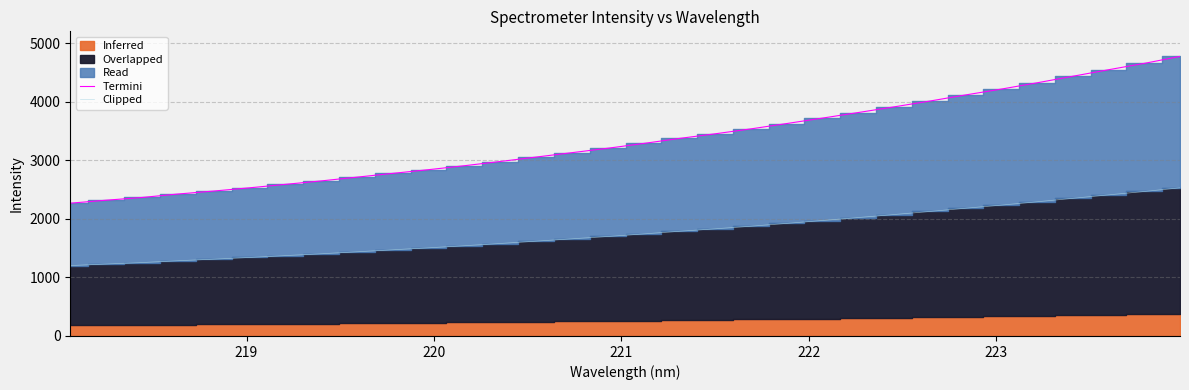

What is the greatest value displayed?

4771.6